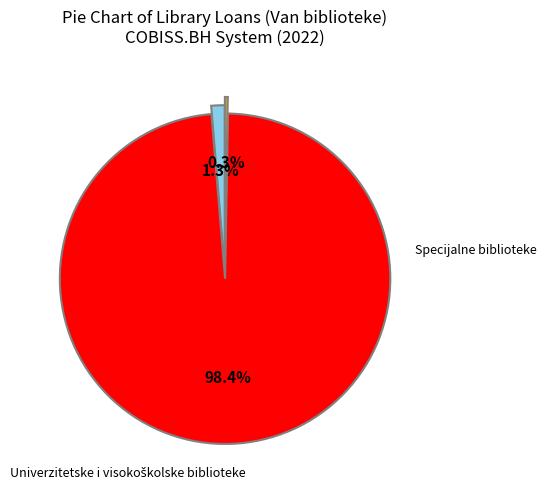

To the nearest percent, what is the difference between the largest and smallest slice percentages?

98%